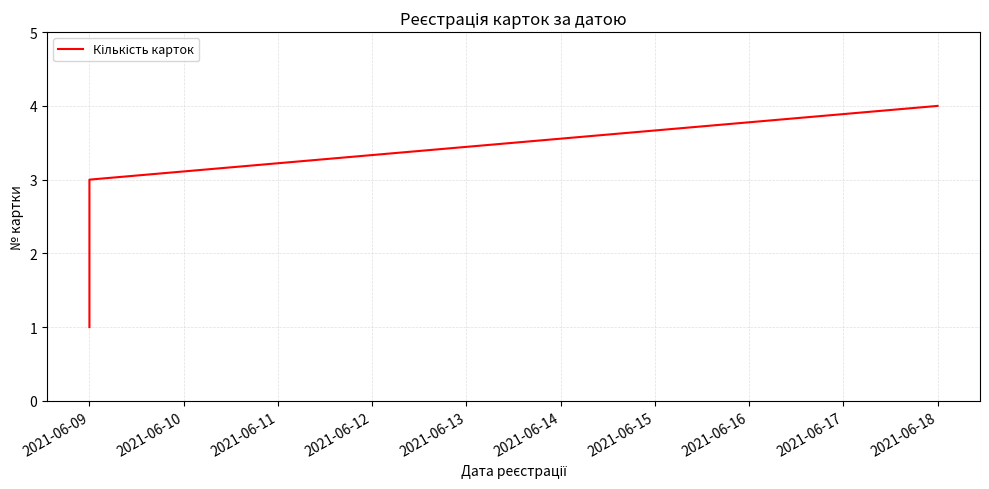

Does the chart display data point markers on the line(s)?

No